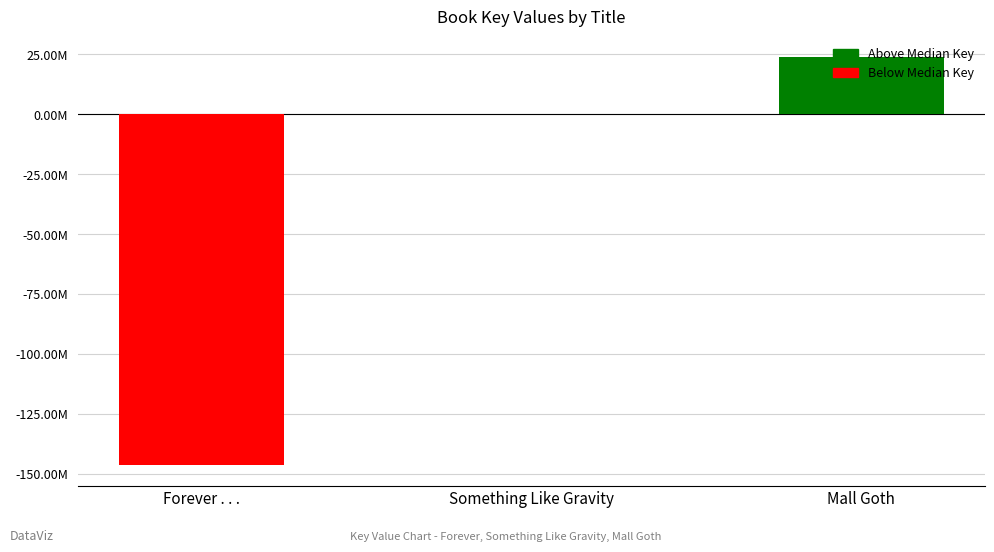

Are the bars horizontal?

No